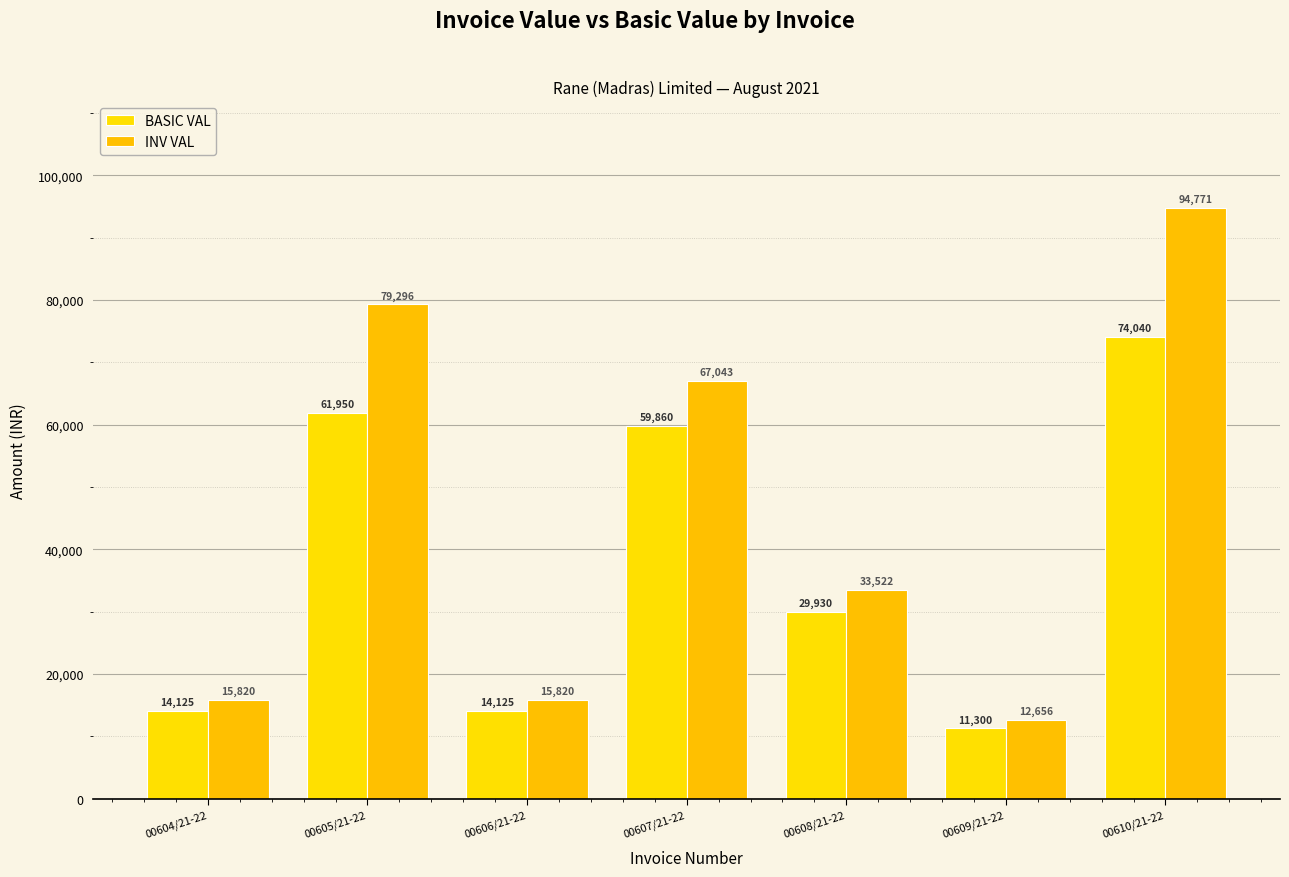

Reading right to left, extract all data points from this chart.

BASIC VAL: 00610/21-22=74040.0	00609/21-22=11300.0	00608/21-22=29930.0	00607/21-22=59860.0	00606/21-22=14125.0	00605/21-22=61950.0	00604/21-22=14125.0
INV VAL: 00610/21-22=94771.2	00609/21-22=12656.0	00608/21-22=33521.6	00607/21-22=67043.2	00606/21-22=15820.0	00605/21-22=79296.0	00604/21-22=15820.0